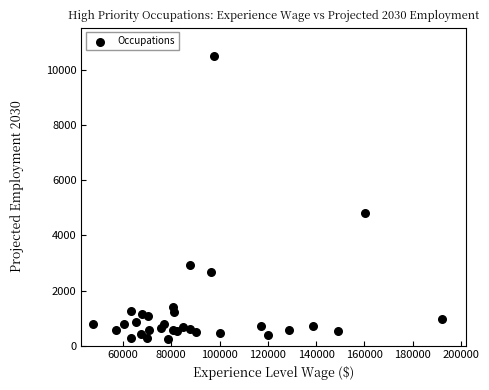

What Y value in the scatter plot is closest to 5375?

4830